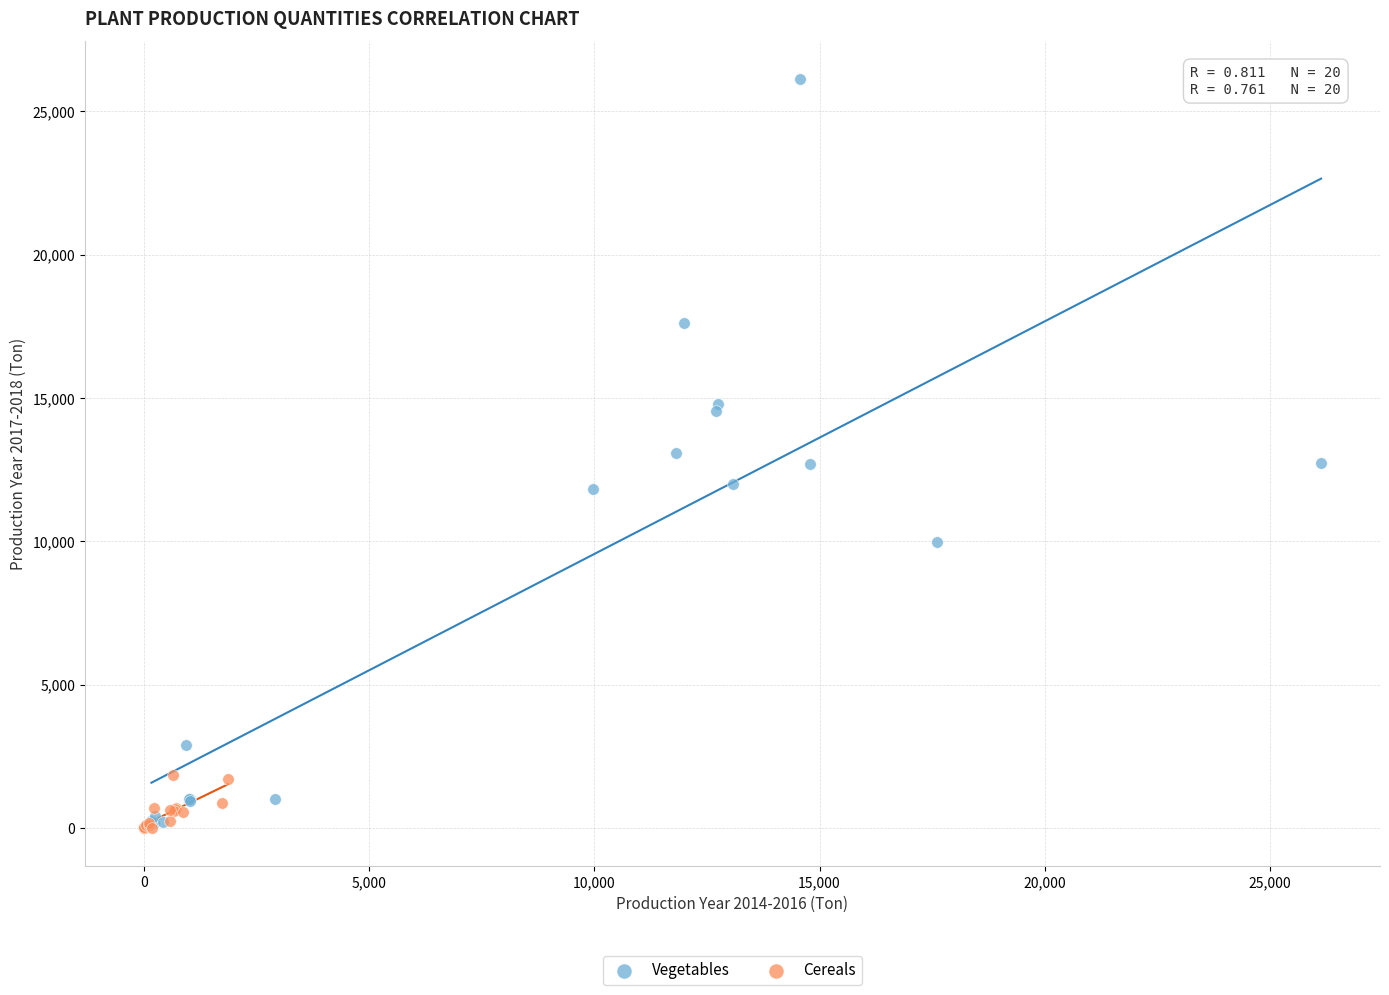

Which series has the widest spread of Y values?

Vegetables